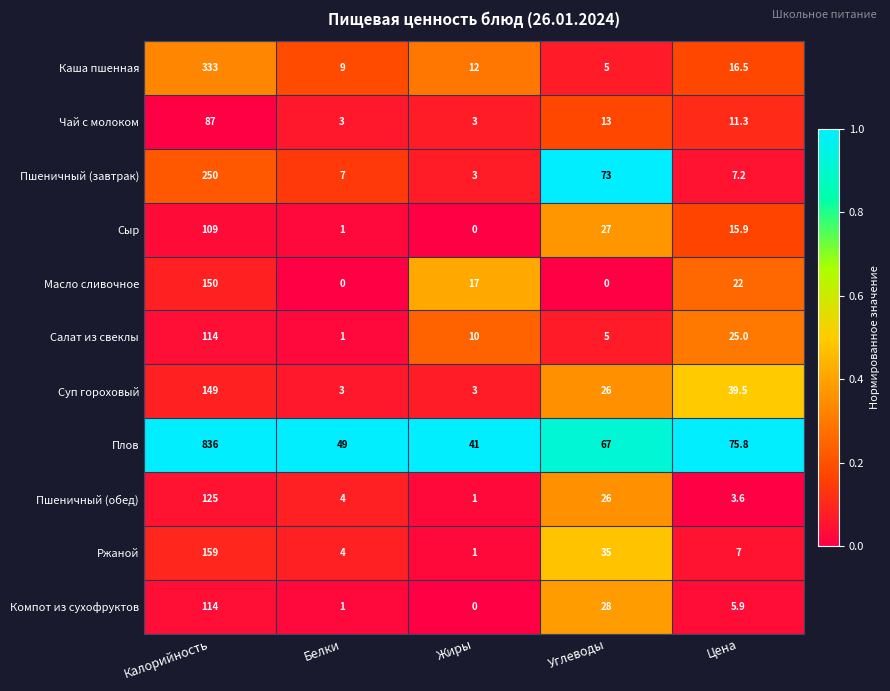

At which label does Каша пшенная first exceed 12?

Калорийность